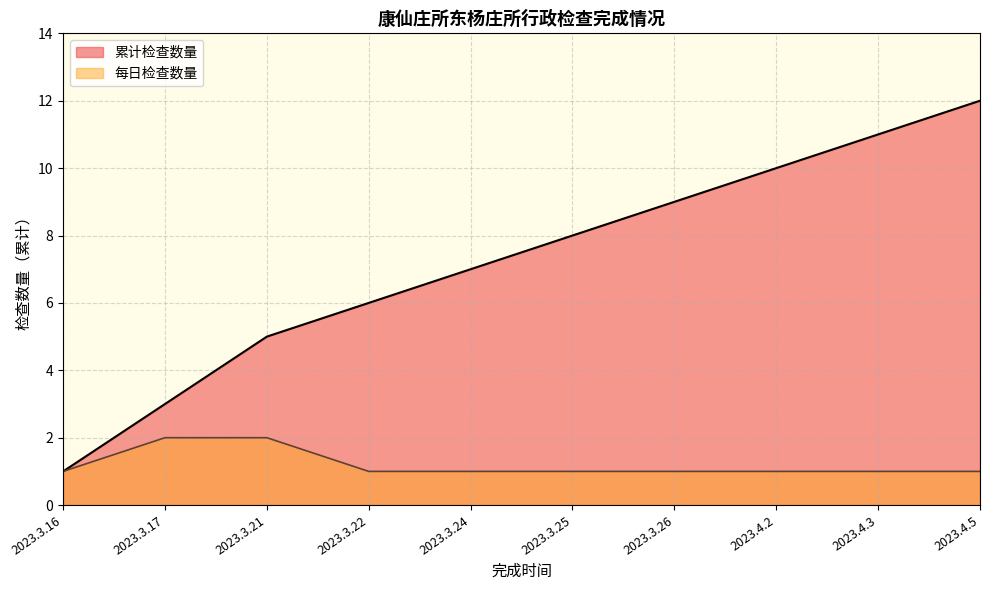

Which label corresponds to the largest value in the chart?

2023.4.5